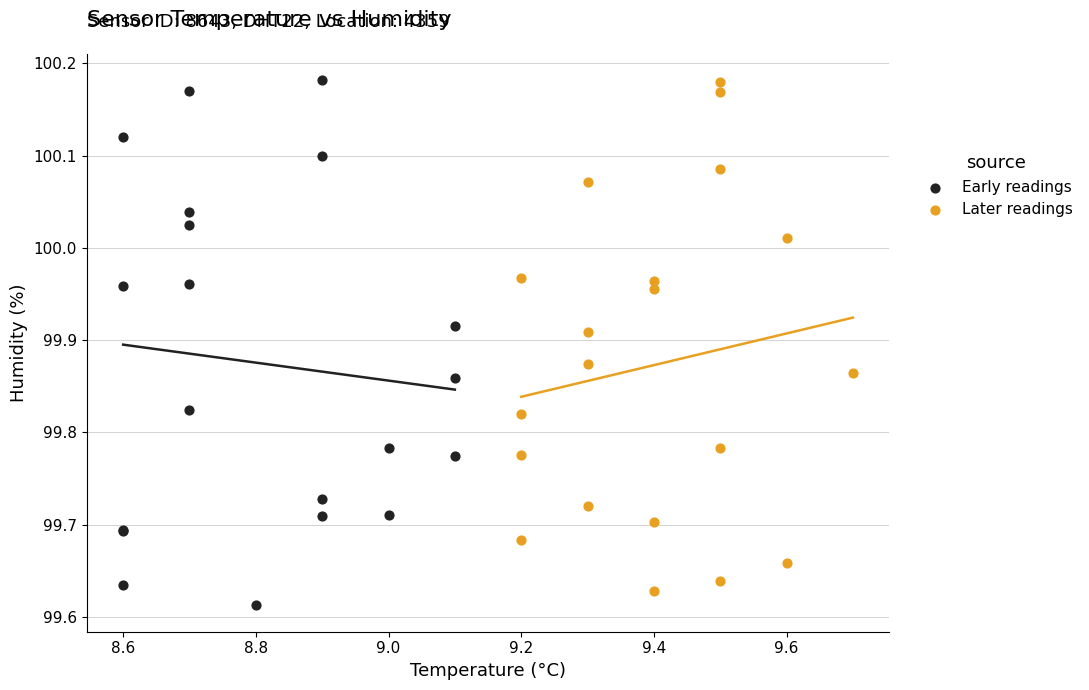

Which series has the largest Y range (max minus min)?

Early readings